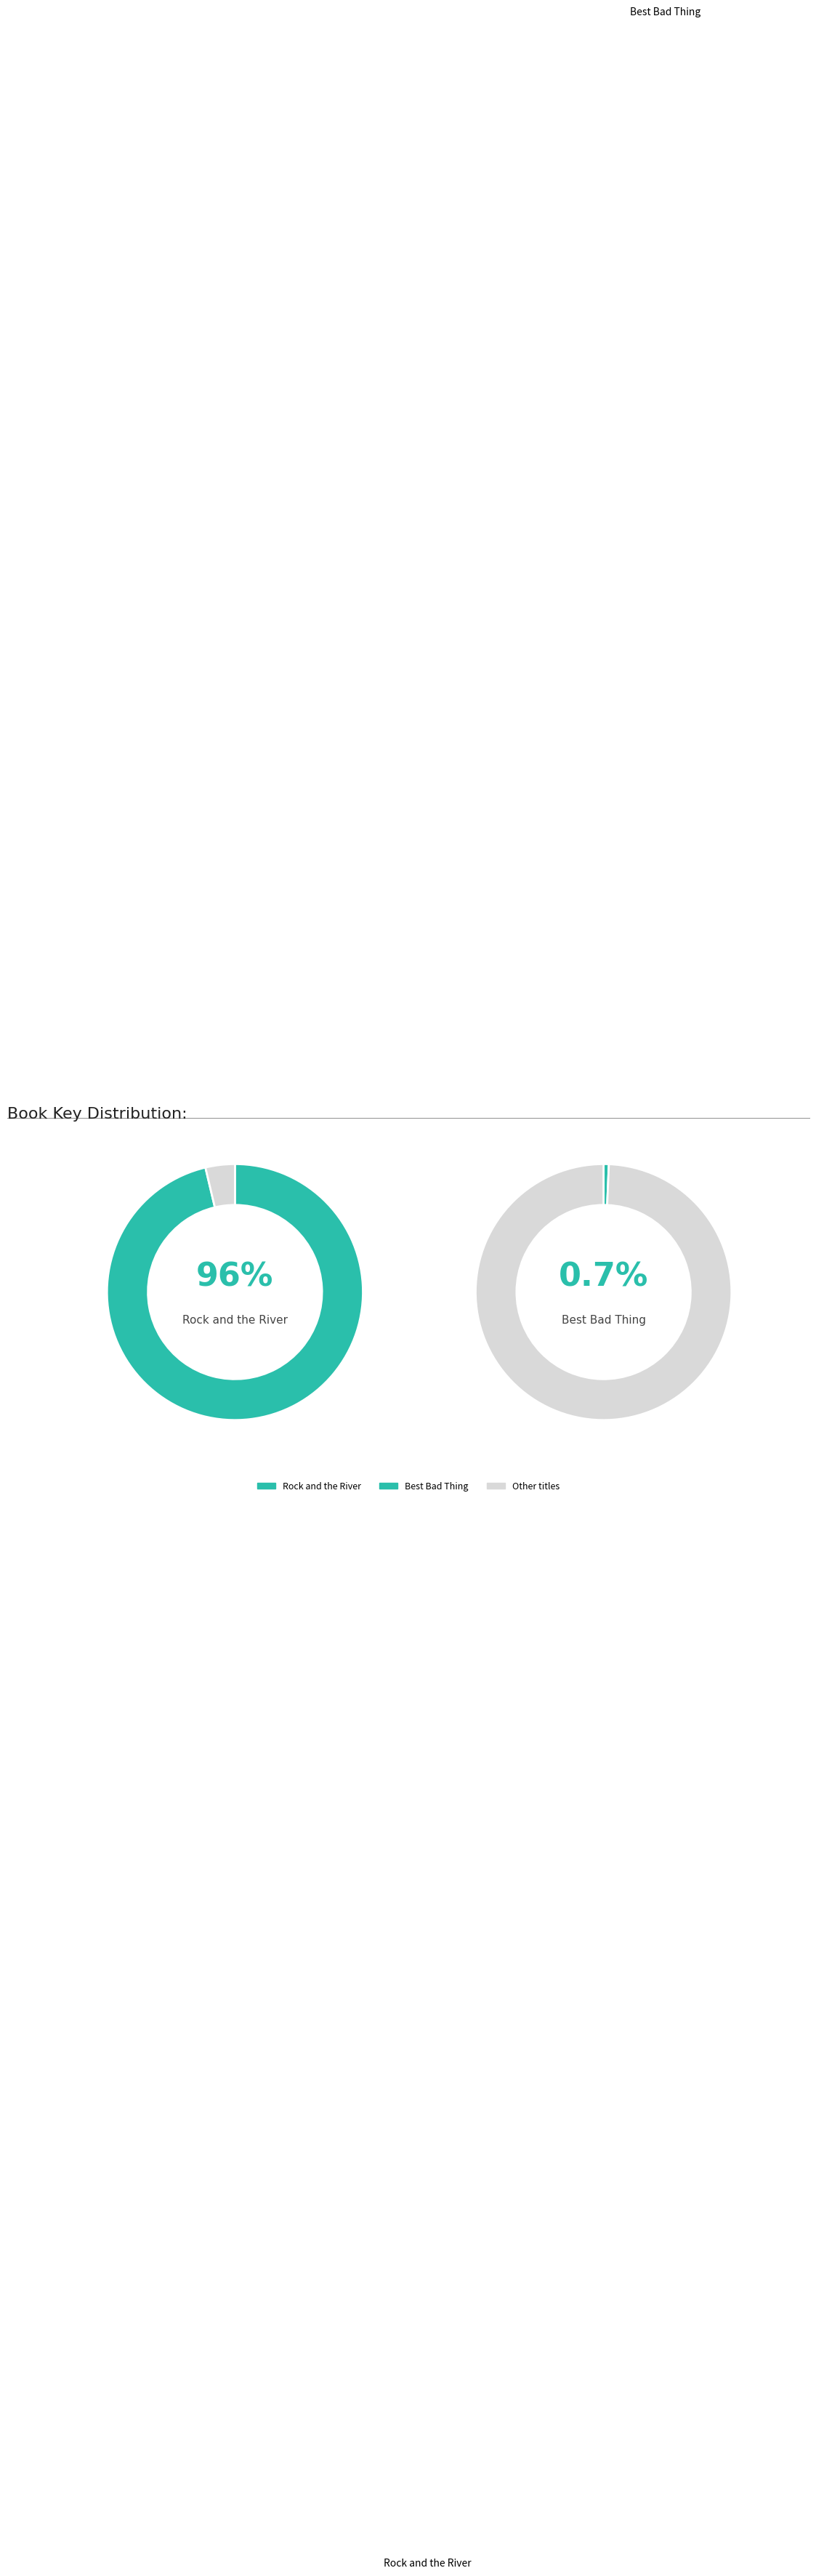

To the nearest percent, what portion does Best Bad Thing represent?

1%